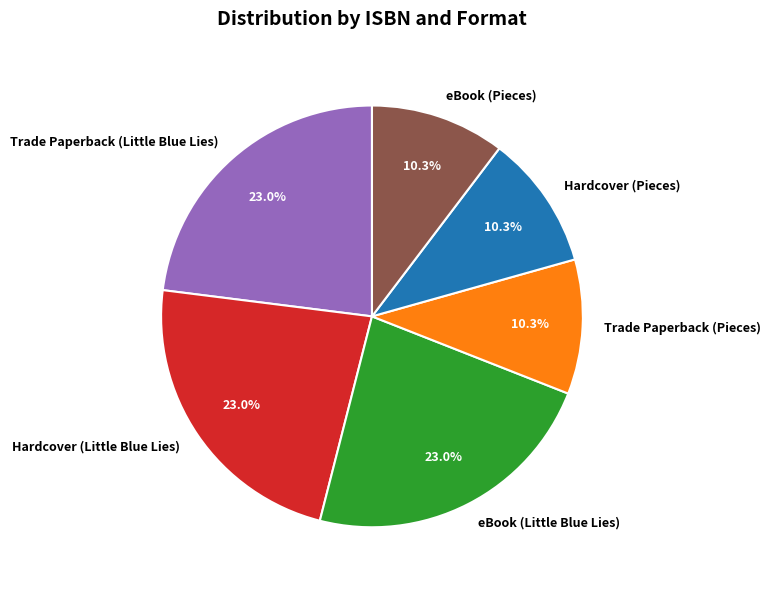

How many segments does this pie chart have?

6